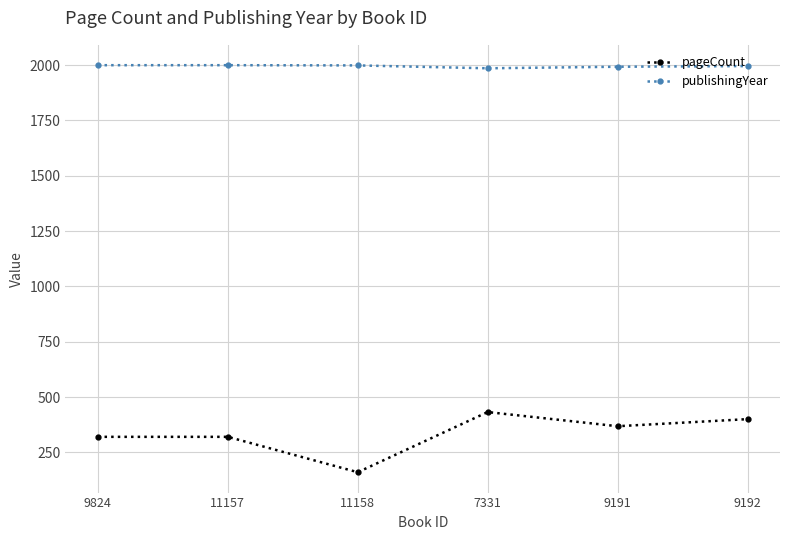

True or false: publishingYear and pageCount cross at least once.

False